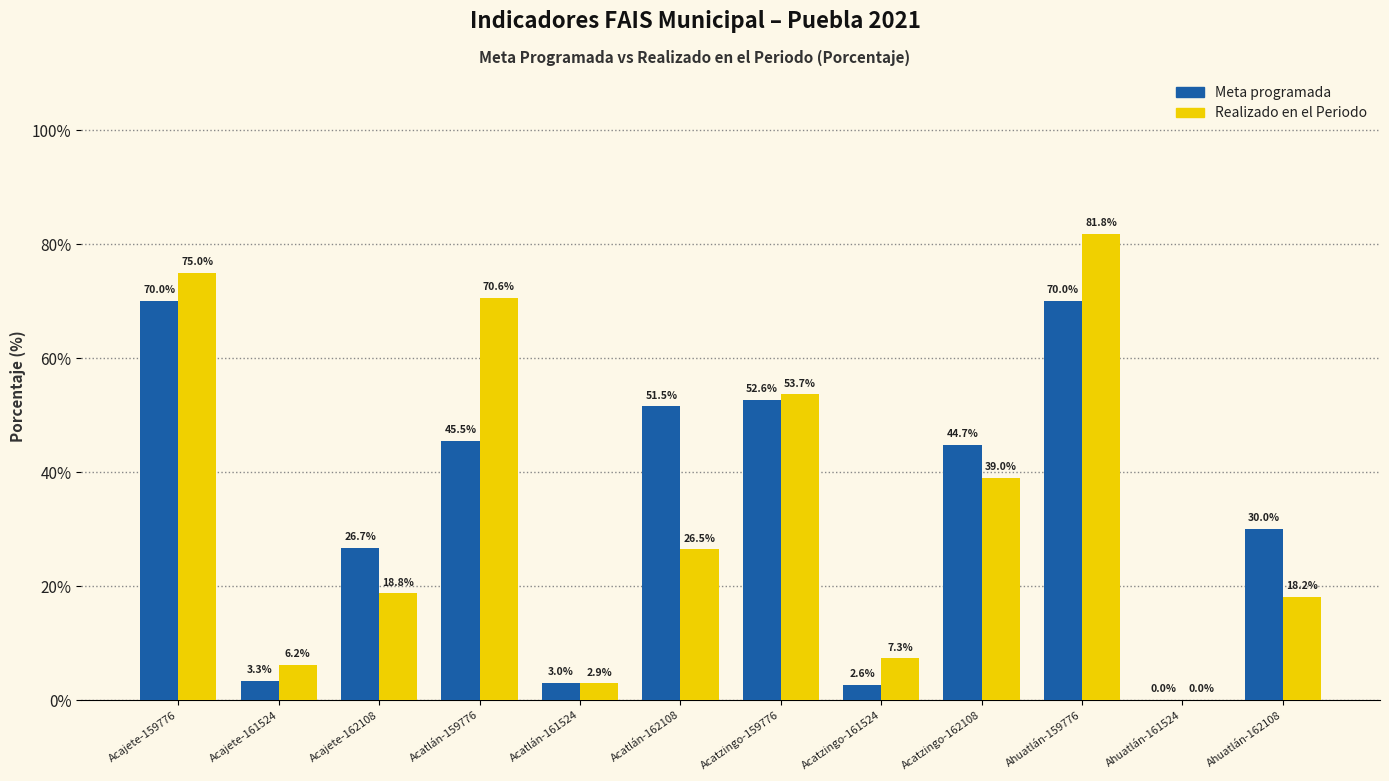

Between Acatlán-161524 and Ahuatlán-162108, which series saw the biggest shift?

Meta programada